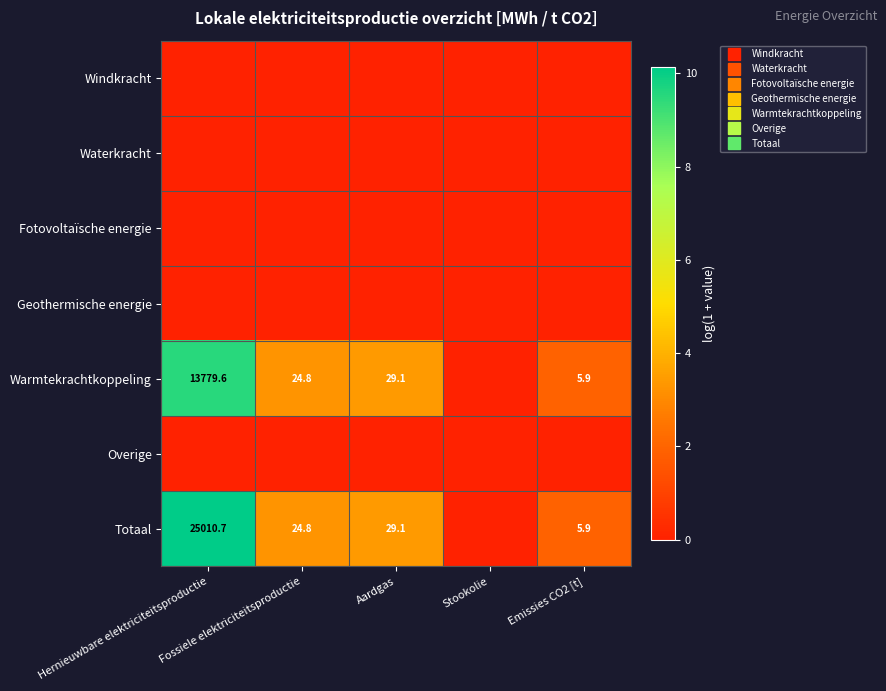

Is it true that Geothermische energie equals 0.0 at Fossiele elektriciteitsproductie?

True